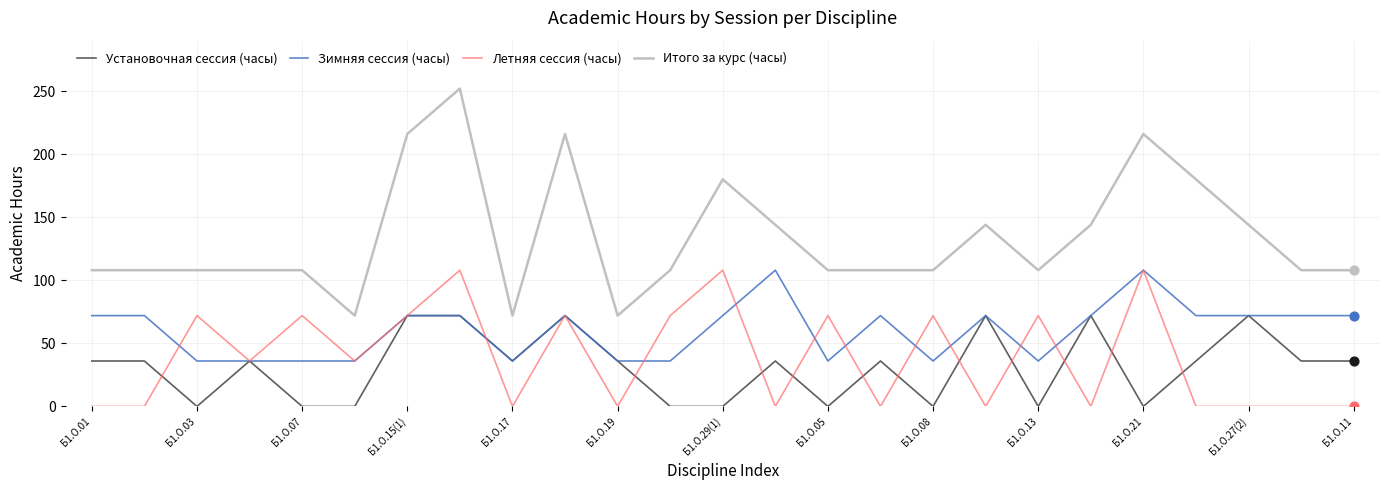

Which series has the largest range (max minus min)?

Итого за курс (часы)